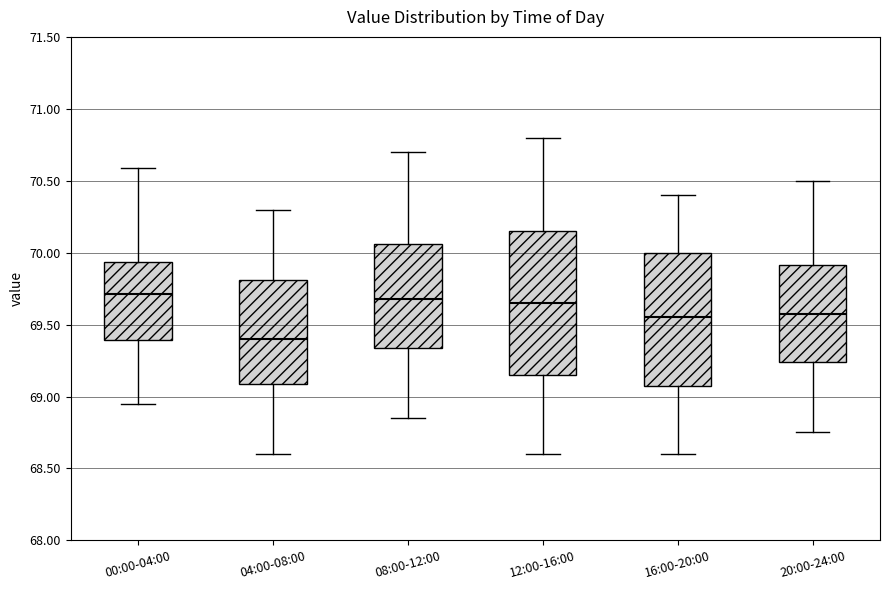

Reading left to right, transcribe this box plot: for each box, give where its median line is, the range the box spans, and where its two whiskers end, as read against the y-axis. The values are not printed on the chart, so give them approximately, as read against the axis.

00:00-04:00: median 69.70, box 69.40 to 69.95, whiskers 68.95 to 70.60
04:00-08:00: median 69.40, box 69.10 to 69.80, whiskers 68.60 to 70.30
08:00-12:00: median 69.70, box 69.35 to 70.05, whiskers 68.85 to 70.70
12:00-16:00: median 69.65, box 69.15 to 70.15, whiskers 68.60 to 70.80
16:00-20:00: median 69.55, box 69.10 to 70.00, whiskers 68.60 to 70.40
20:00-24:00: median 69.60, box 69.25 to 69.90, whiskers 68.75 to 70.50